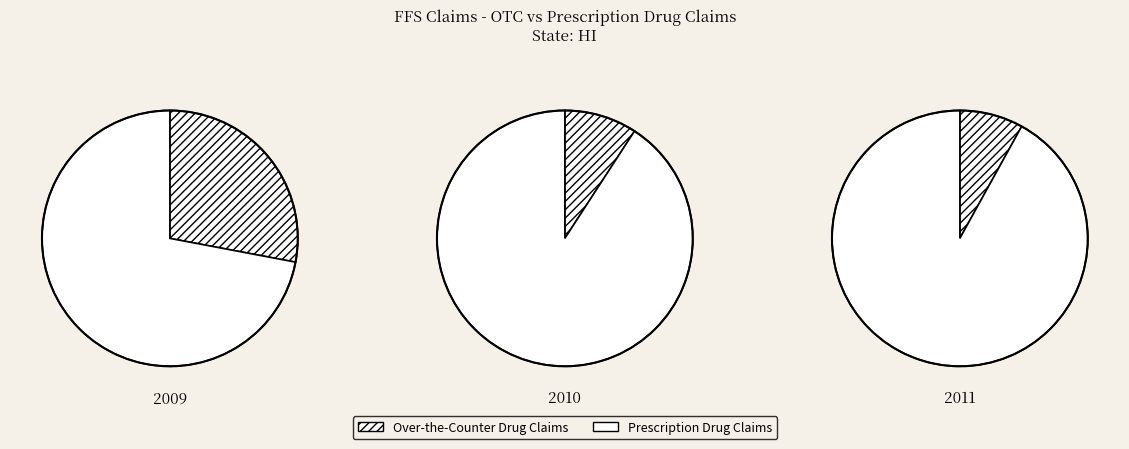

At 1, list the series in order from largest to smallest.

Prescription Drug Claims, Over-the-Counter Drug Claims